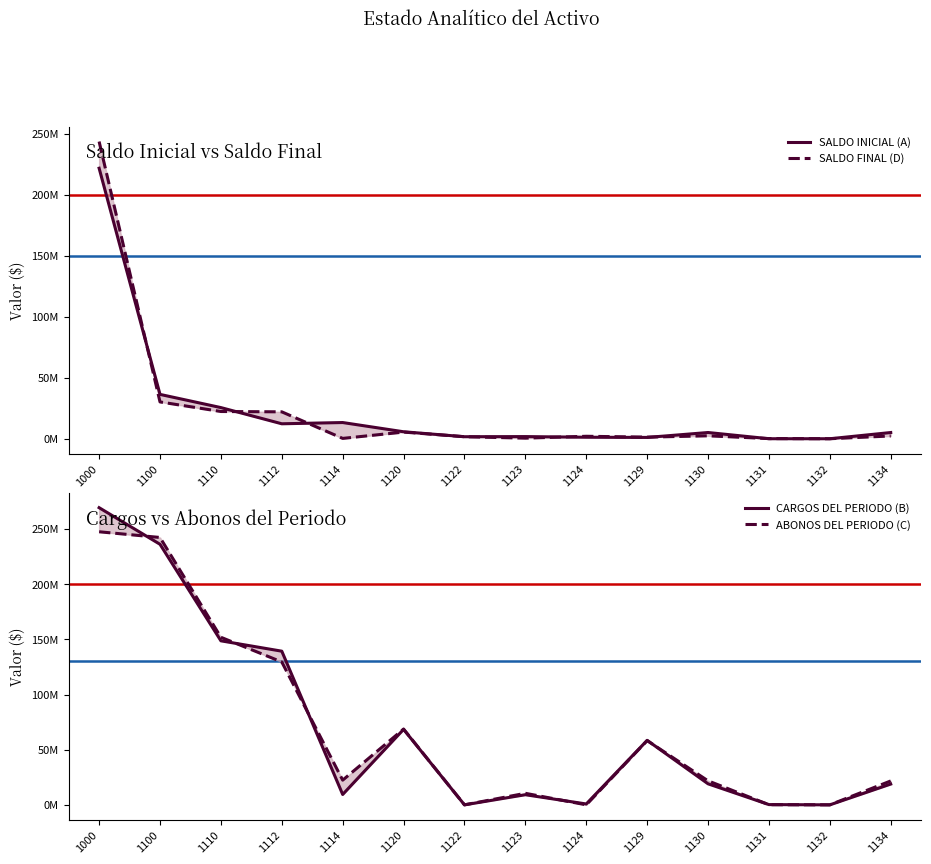

True or false: SALDO INICIAL (A) has more than 2 points higher than both neighbors.

True